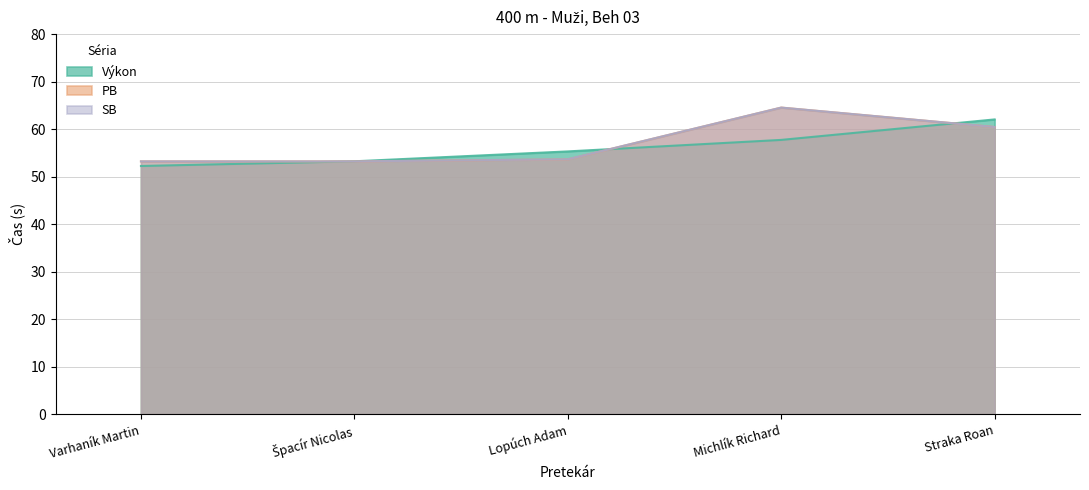

Which series changed the most between Varhaník Martin and Michlík Richard?

PB